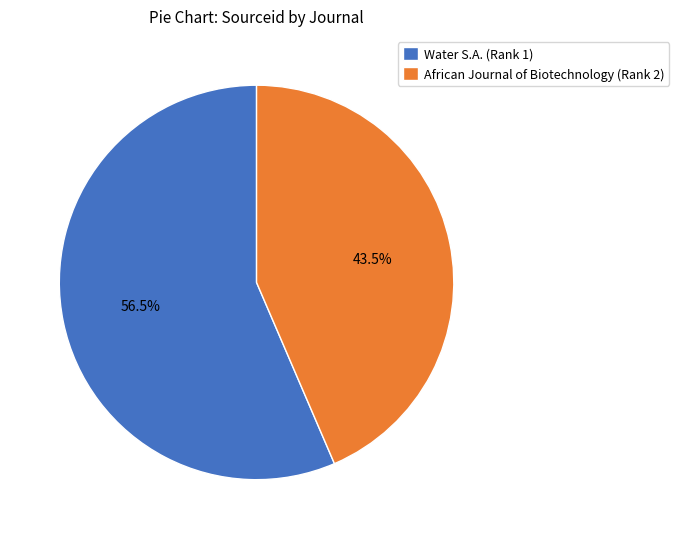

Rank the categories by value from lowest to highest.

African Journal of Biotechnology (Rank 2), Water S.A. (Rank 1)